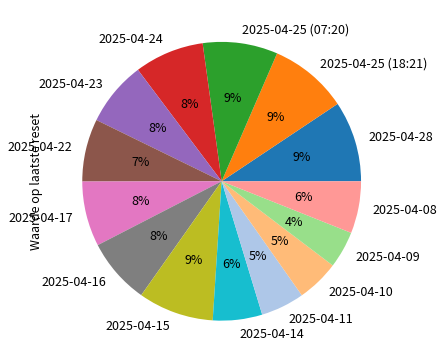

To the nearest percent, what is the difference between the largest and smallest slice percentages?

5%